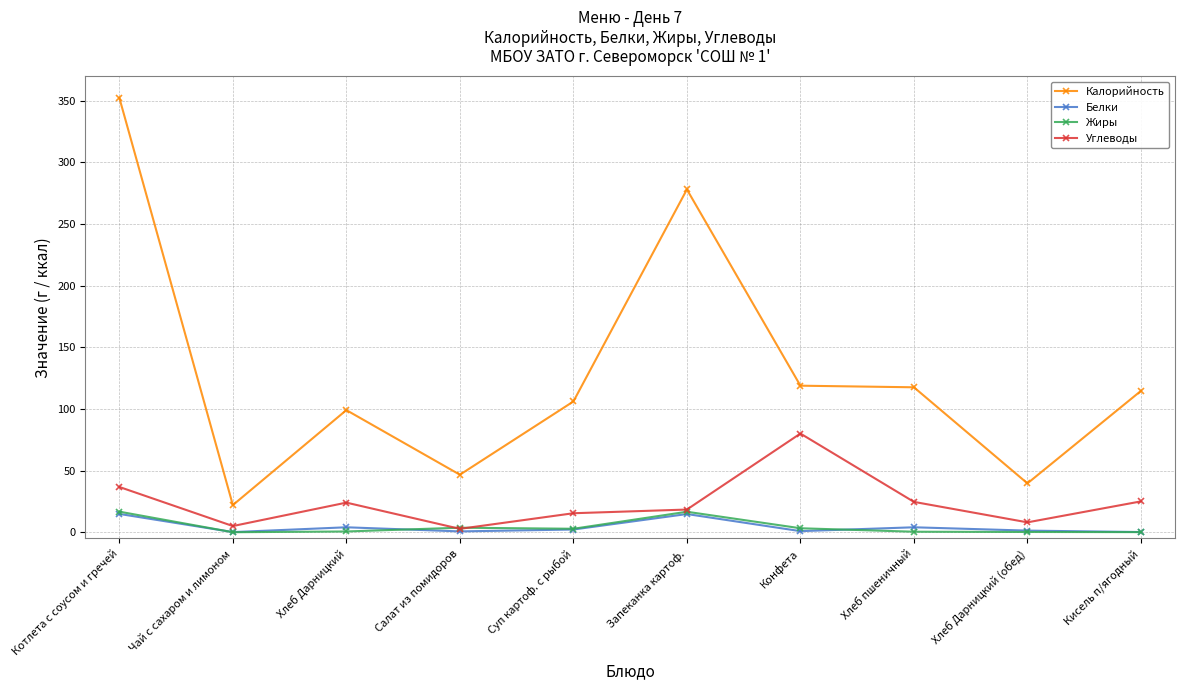

Does the chart have visible grid lines?

Yes